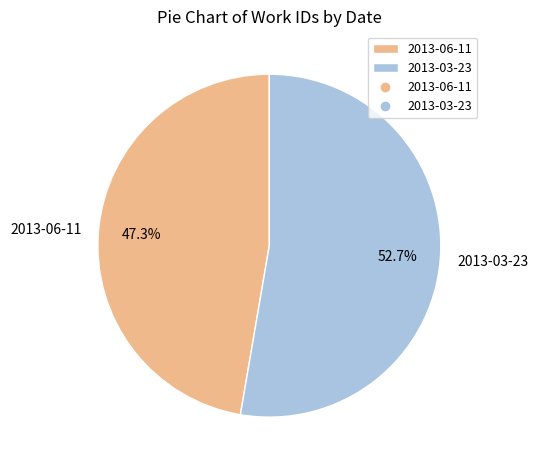

To the nearest percent, what percentage of the pie is 2013-06-11?

47%